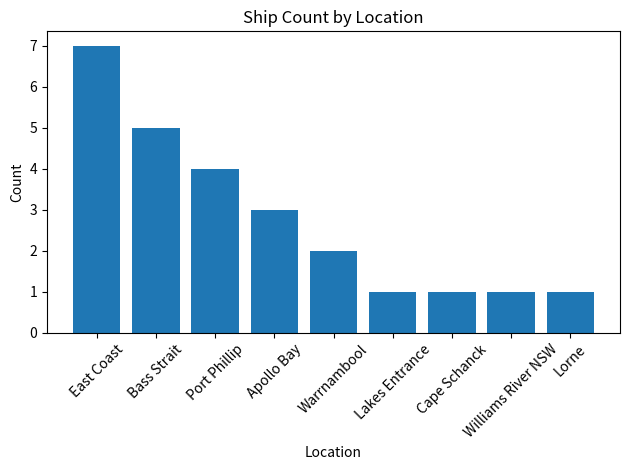

Read the value at Lakes Entrance.

1